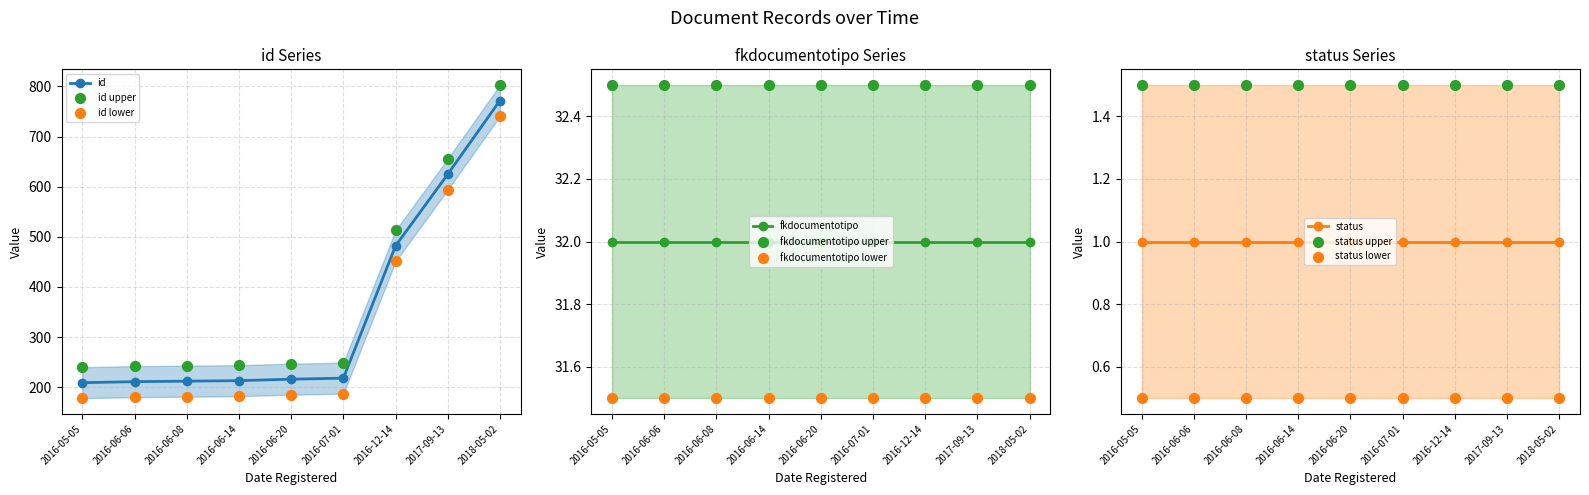

What is the total value across all series at 2017-09-13?

658